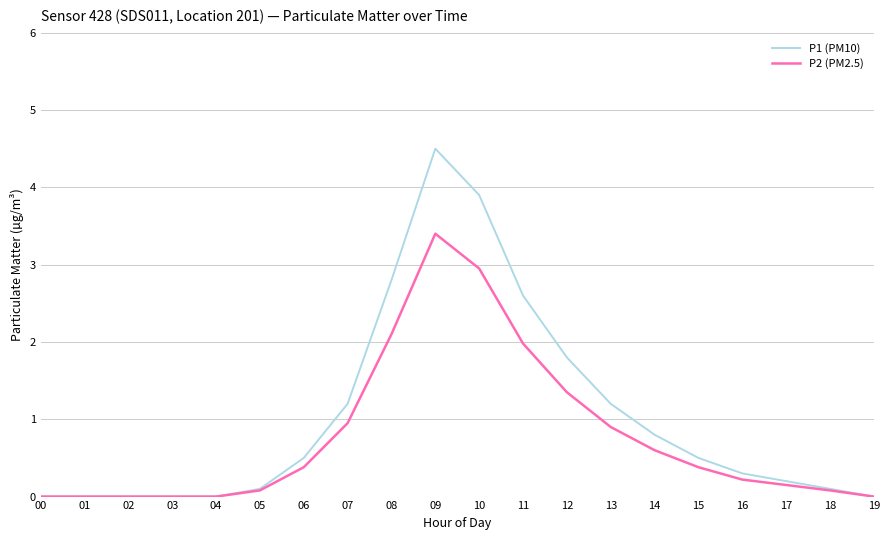

How many lines are shown in the chart?

2